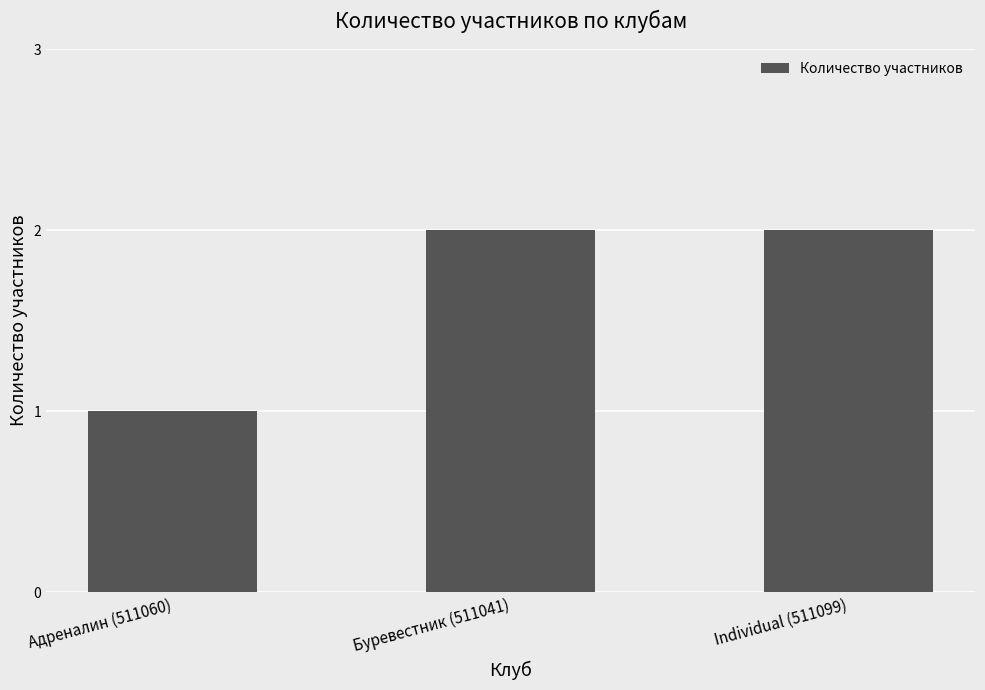

Approximately how many times larger is the value at Individual (511099) compared to Буревестник (511041)?

1.0